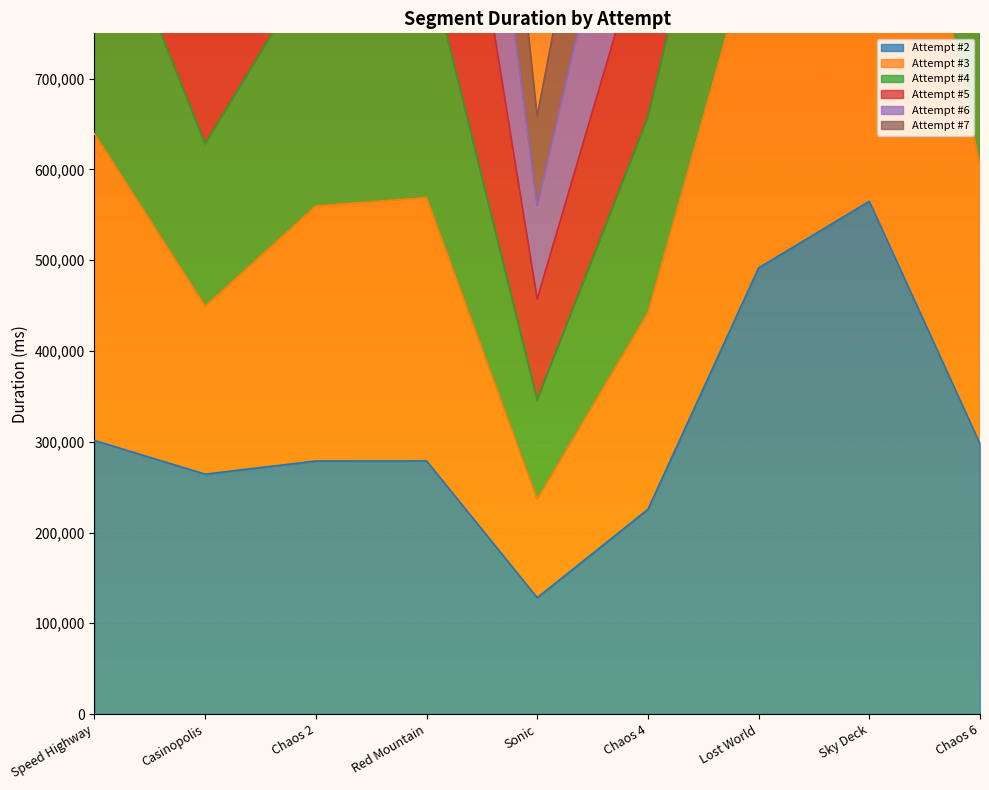

What is the difference between the Attempt #7 values at Chaos 6 and Sky Deck?

1654995